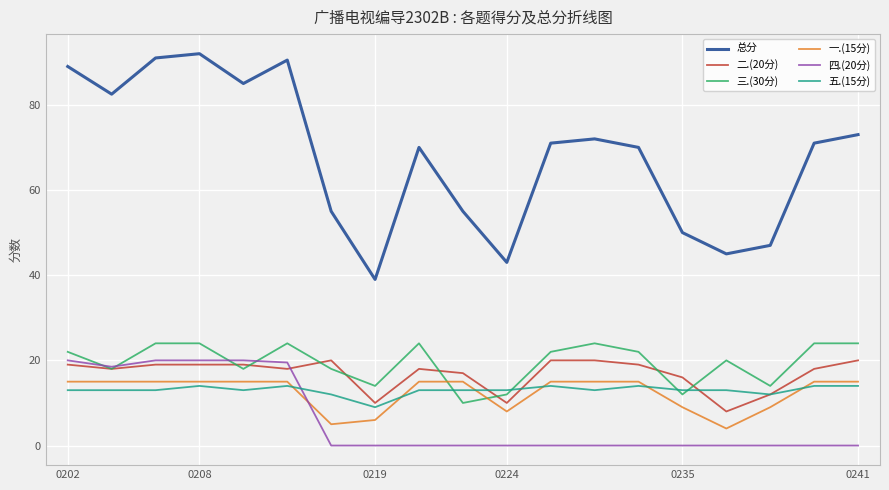

How many lines are shown in the chart?

6